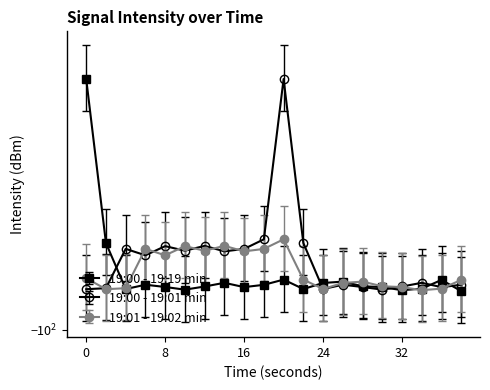

Rank the series at 0 from highest to lowest value.

19:00 - 19:19 min, 19:01 - 19:02 min, 19:00 - 19:01 min